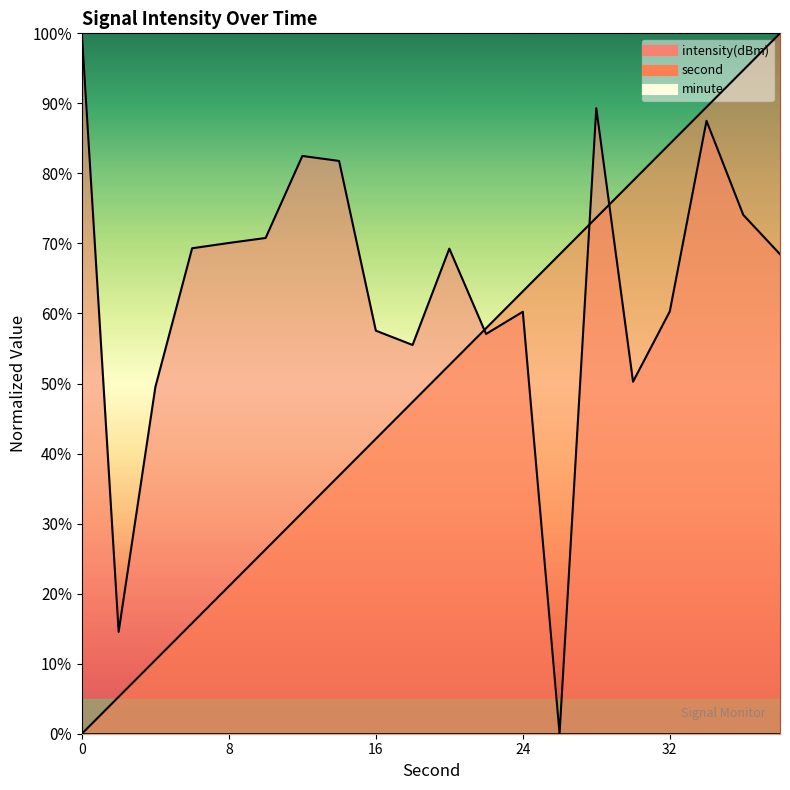

Rank the categories by intensity value from highest to lowest.

0, 28, 34, 12, 14, 36, 10, 8, 6, 20, 38, 32, 24, 16, 22, 18, 30, 4, 2, 26